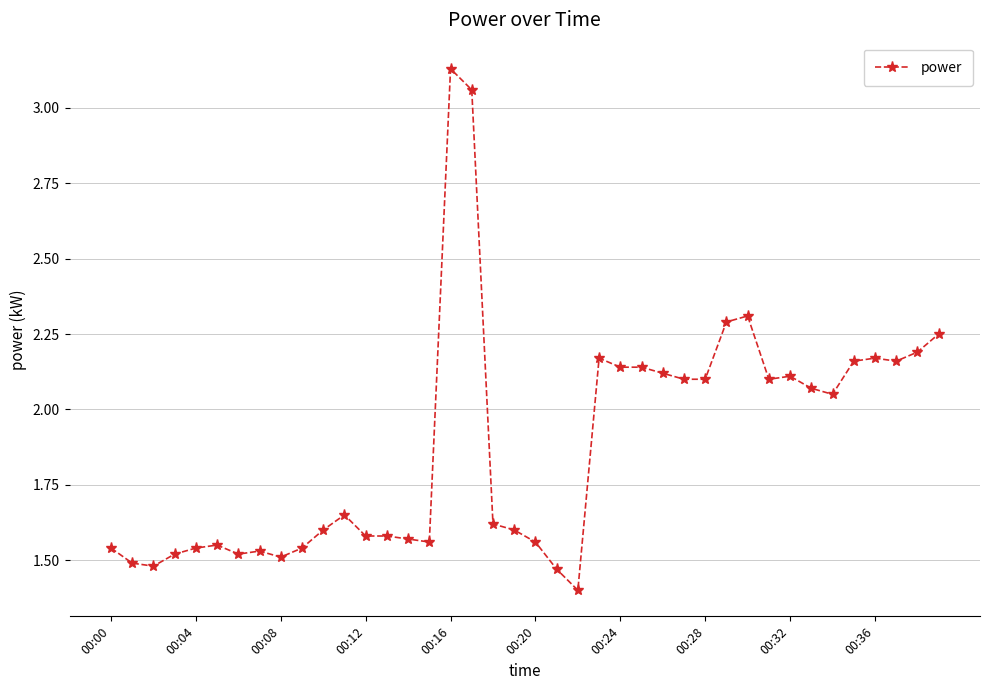

What is the difference between the maximum and minimum values?

1.7